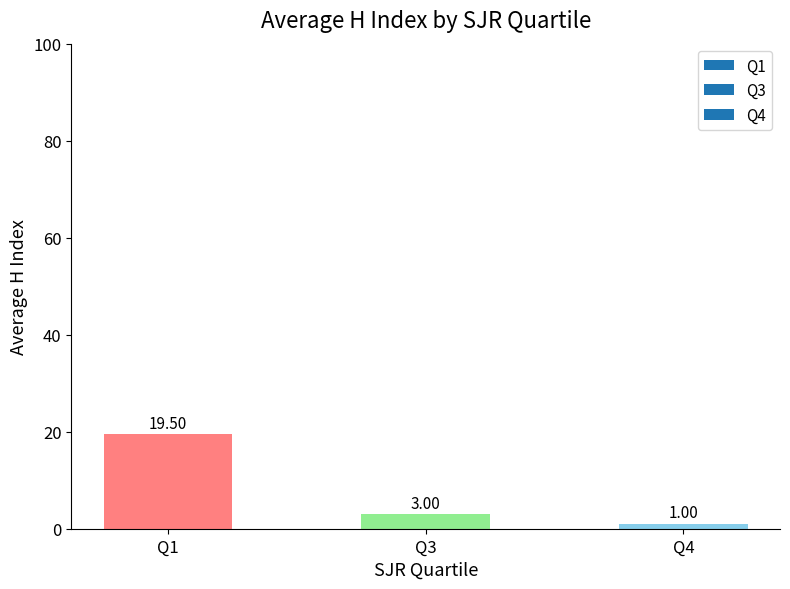

What is the value of the 1st bar from the left?

19.5